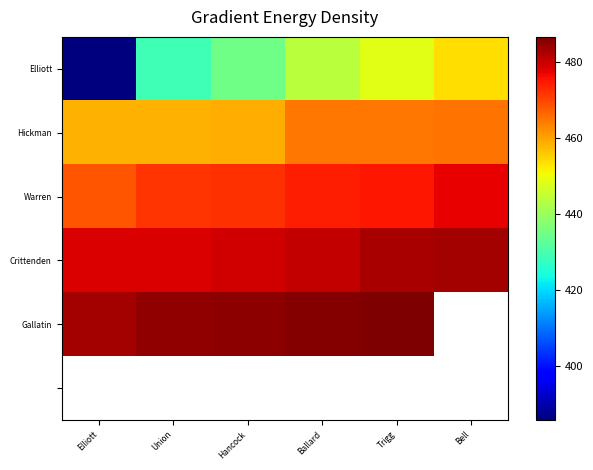

What is the difference between the maximum and minimum values in the Elliott series?

68.1